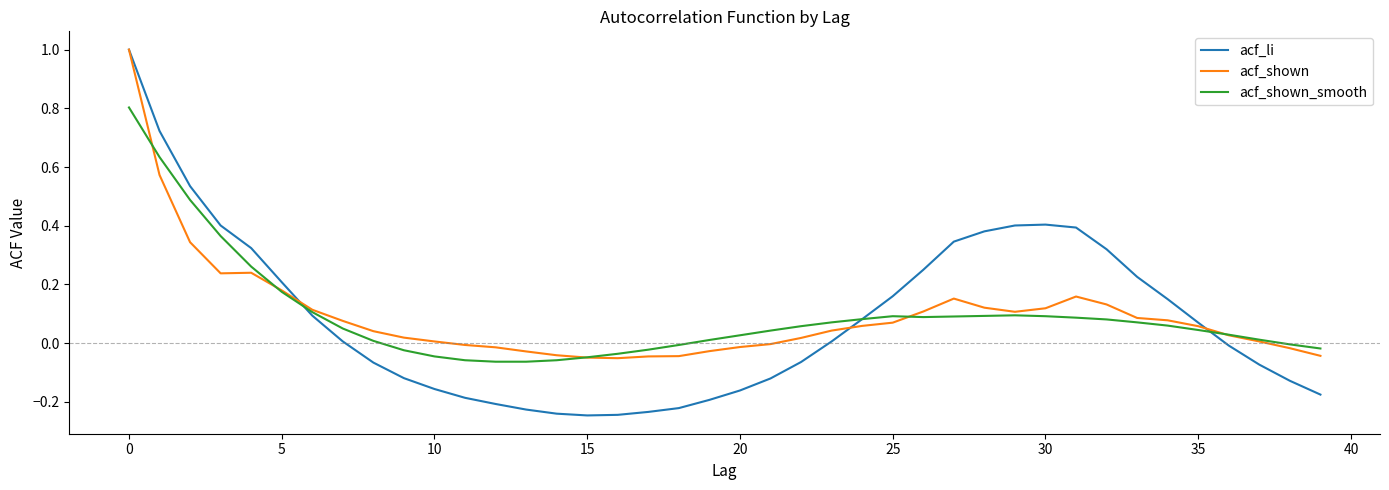

Which series has the largest range (max minus min)?

acf_li